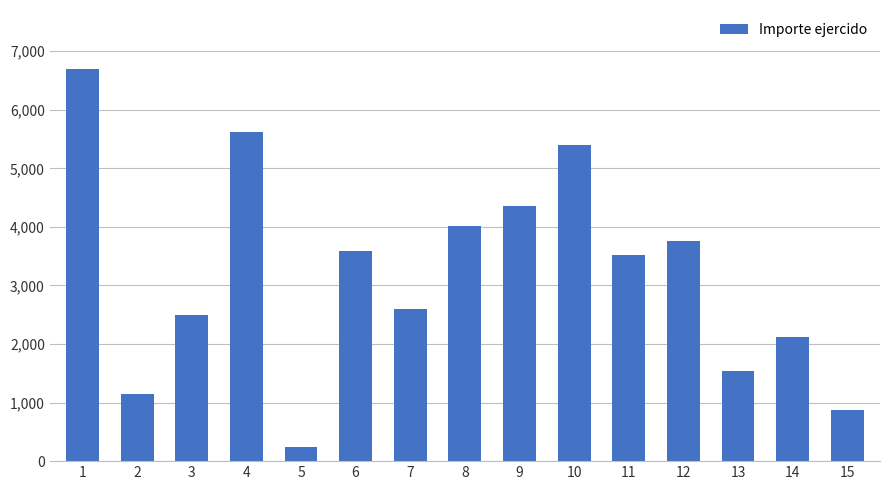

What is the ratio of the value at 12 to the value at 11?

1.1